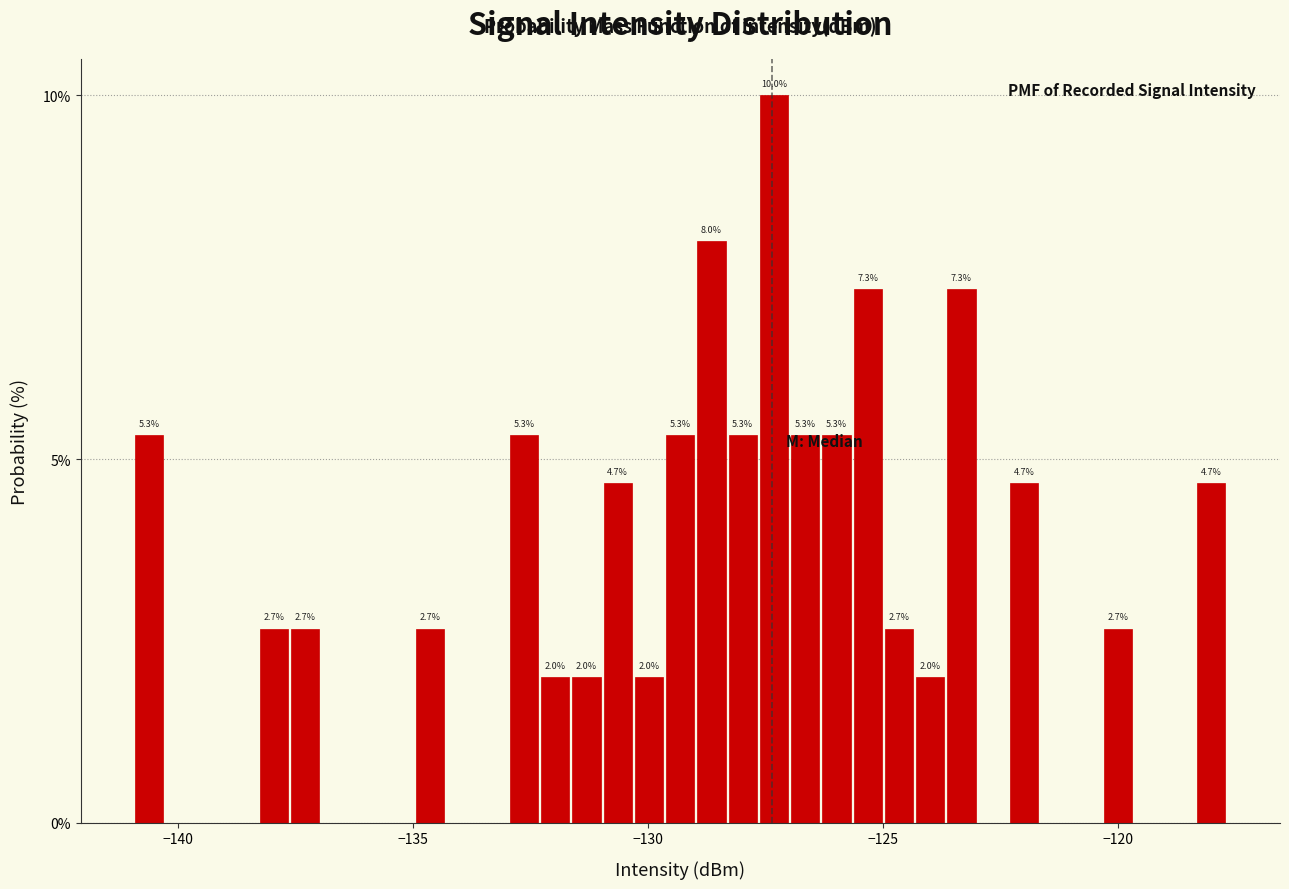

Read against the x-axis, roughly where is the centre of the tallest bar?

-127.5